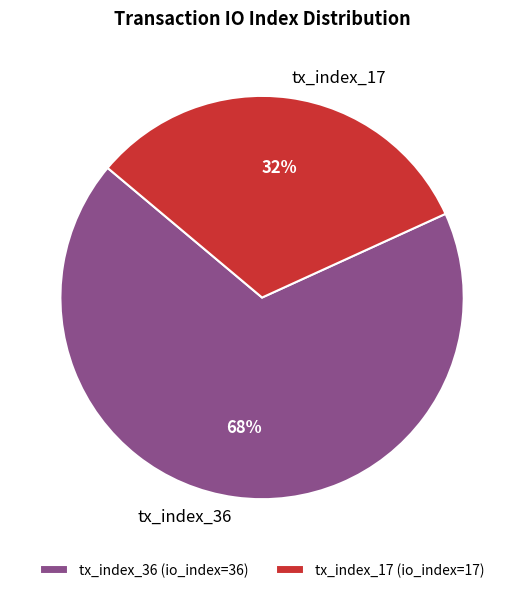

Is tx_index_17 the majority of the pie?

No